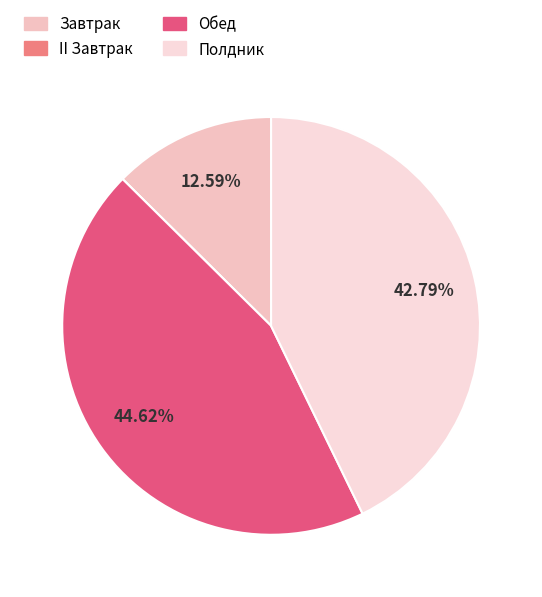

To the nearest percent, what portion does Обед represent?

45%